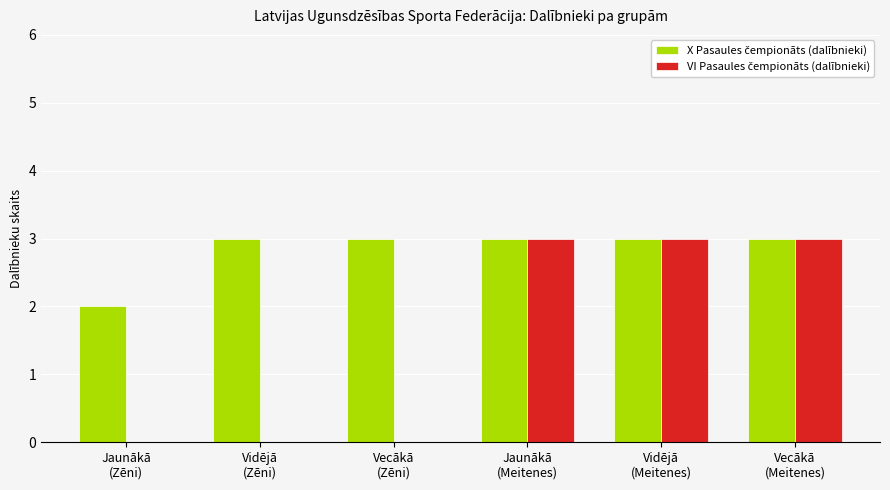

What is the greatest value displayed?

3